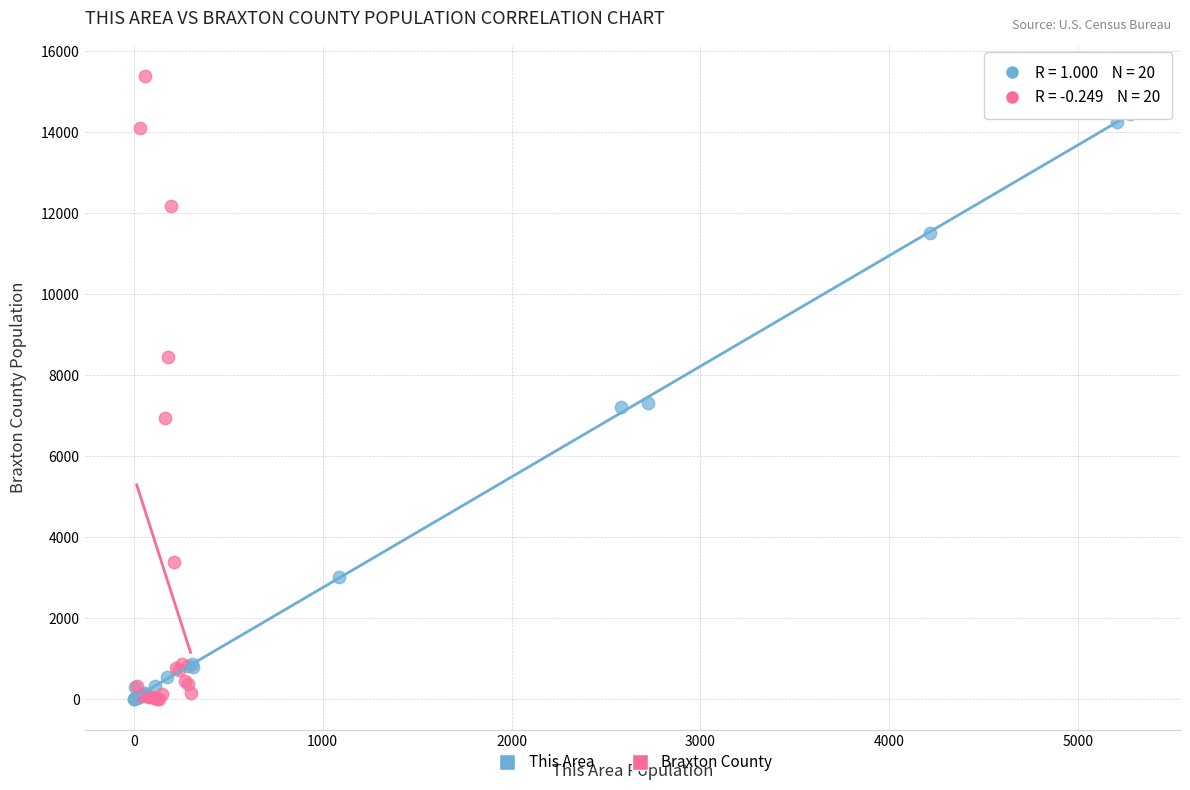

Which series has the largest Y range (max minus min)?

Braxton County